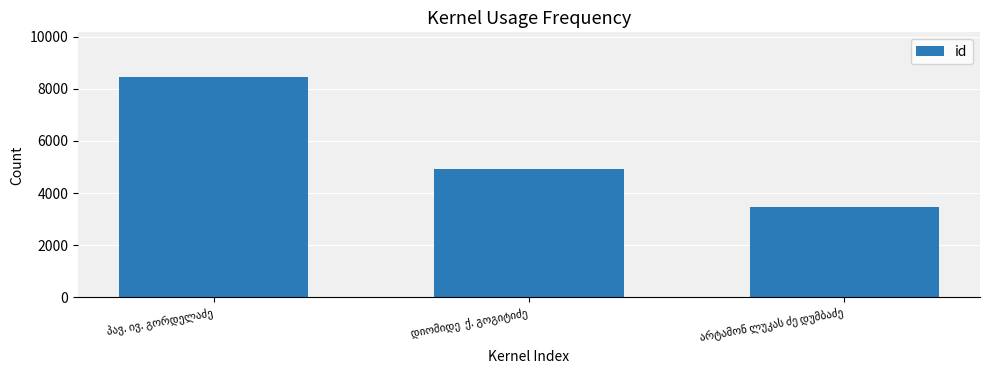

Count the values in the range 3476 to 8471.

3